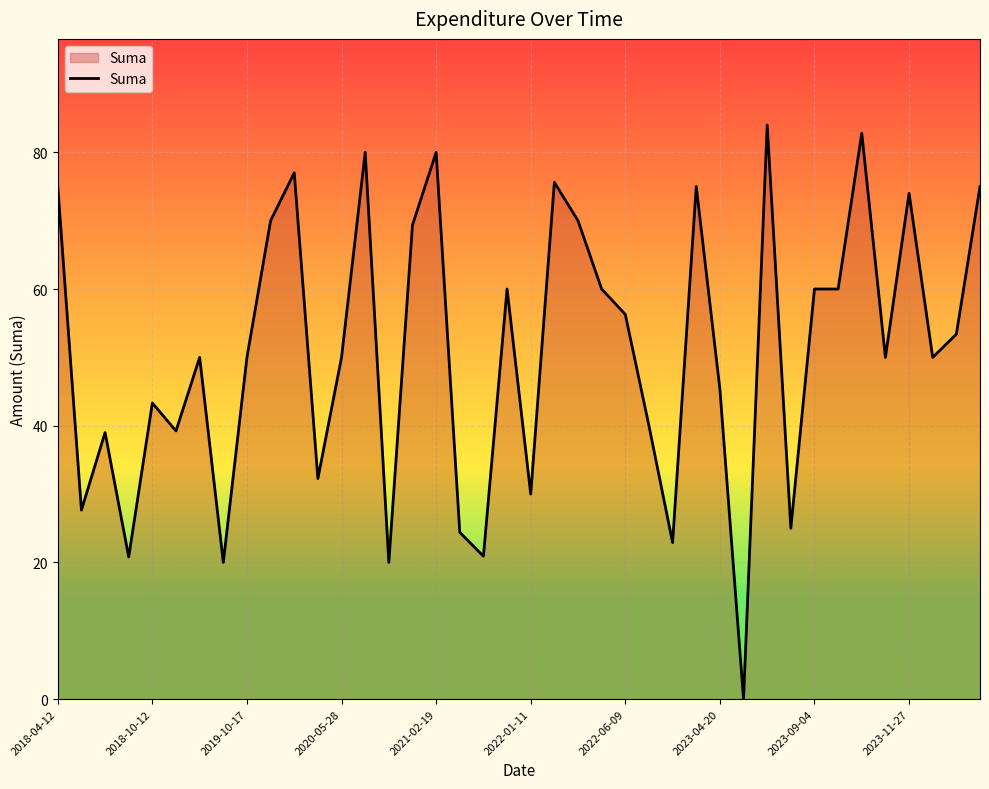

What is the greatest value displayed?

84.0